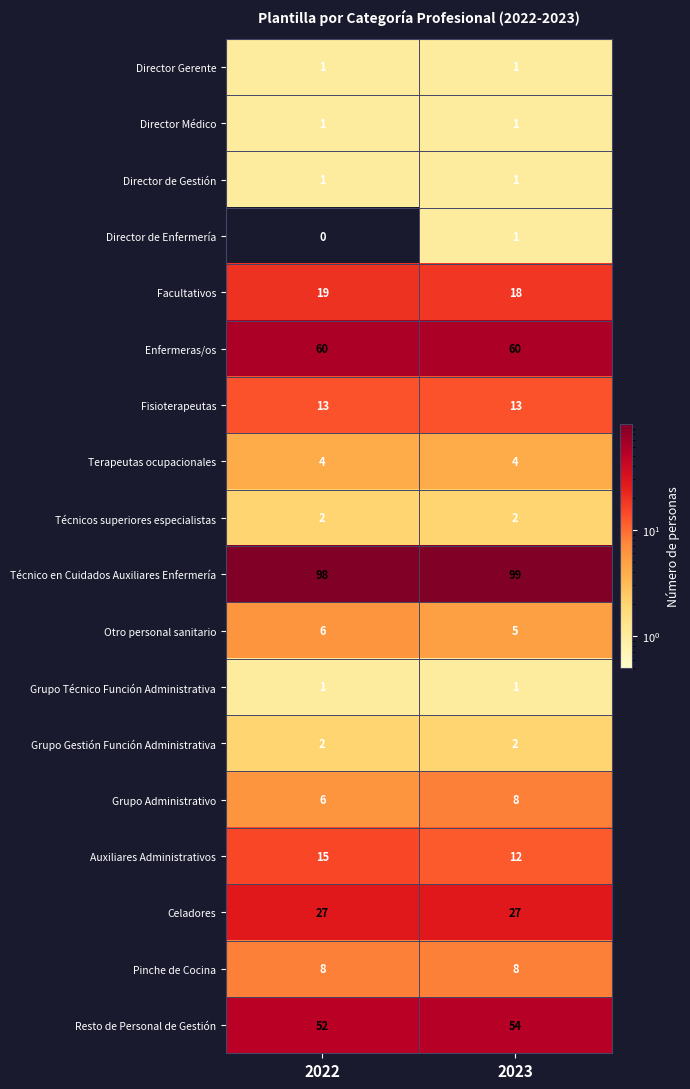

True or false: Otro personal sanitario has a value of 5 at 2023.

True